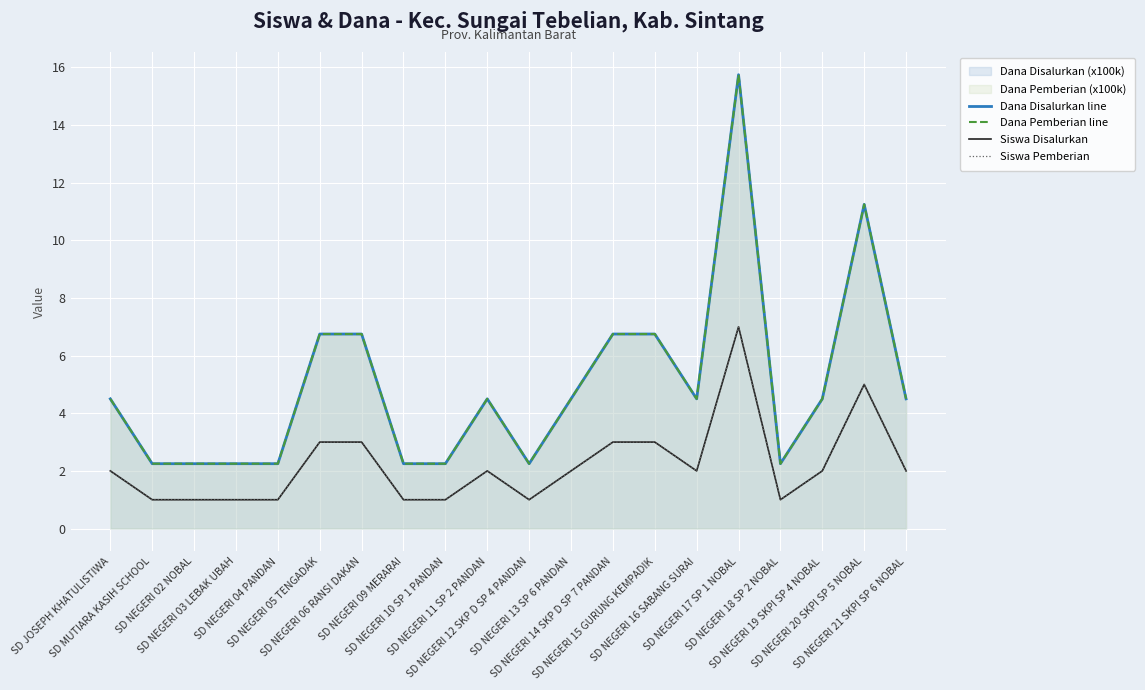

How many lines are shown in the chart?

4